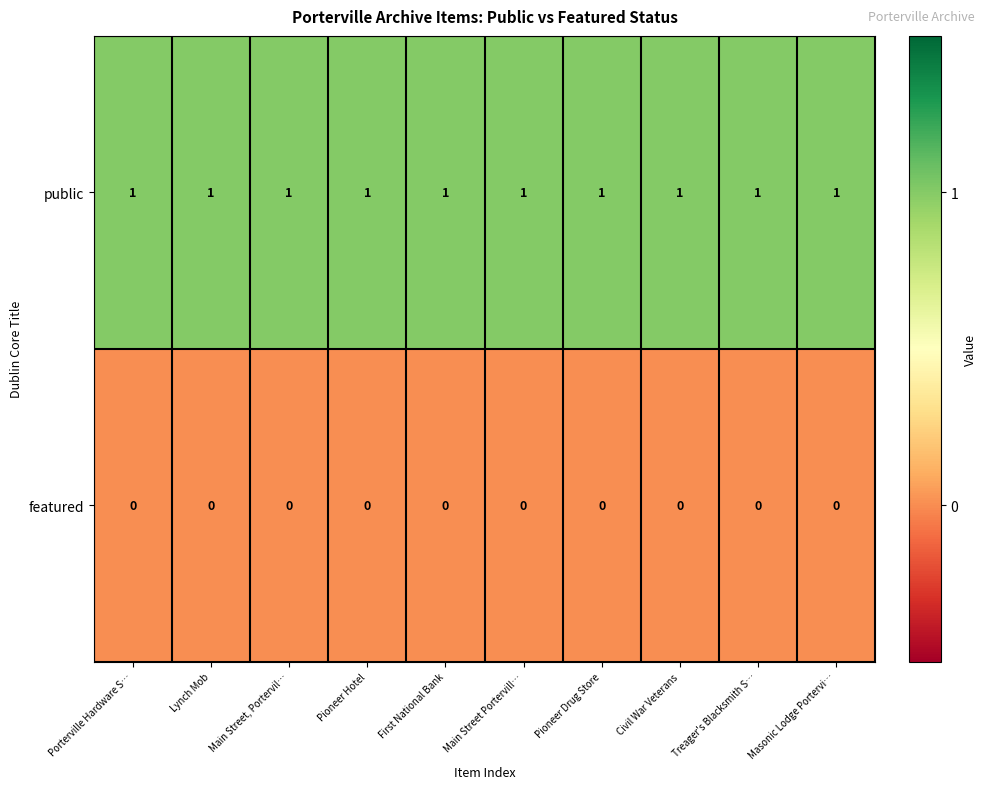

Is it true that featured equals 0 at Lynch Mob?

True